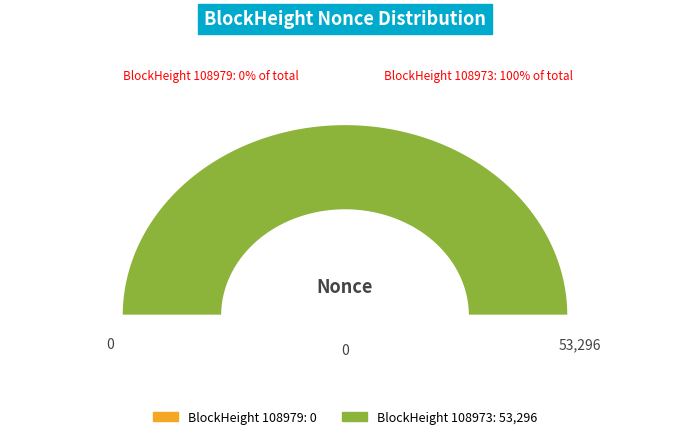

Does 108979 represent more than half of the total?

No